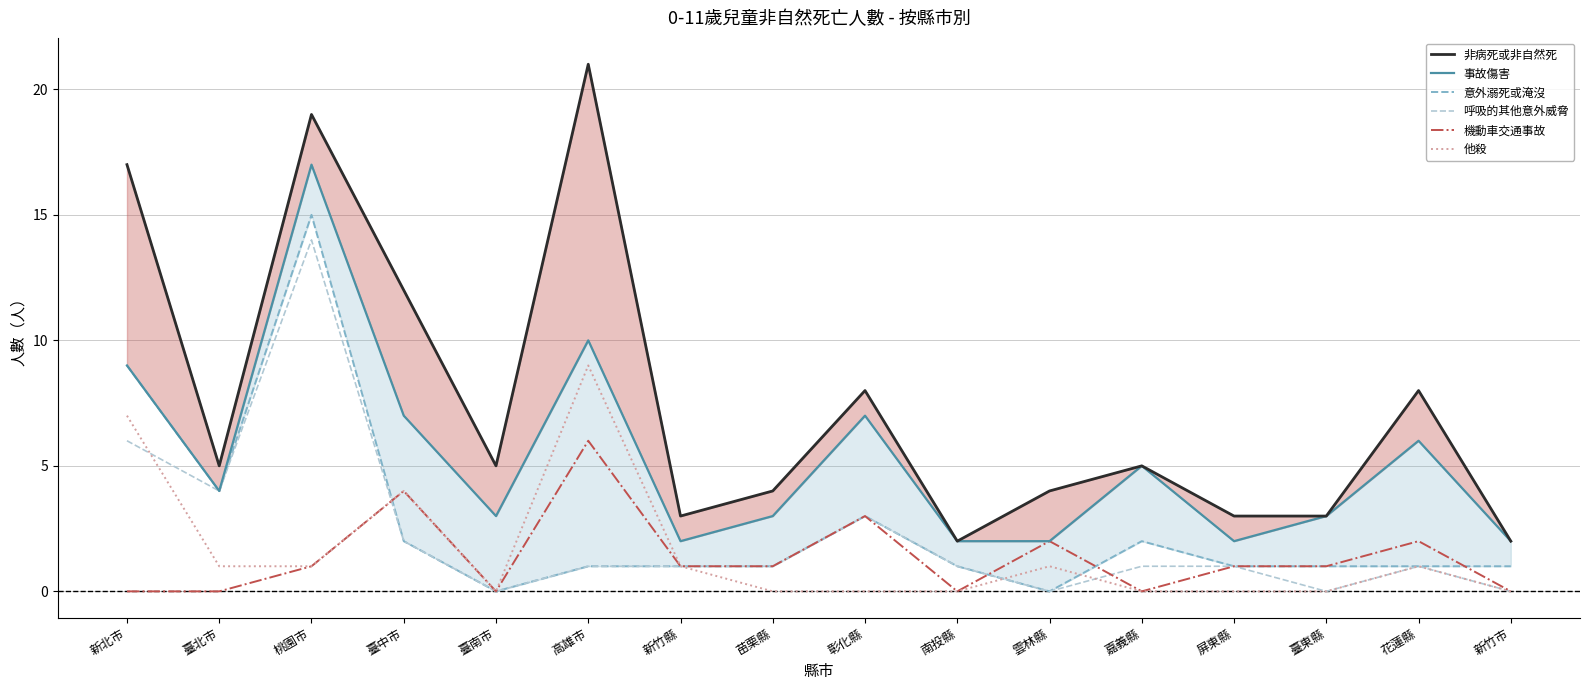

The 非病死或非自然死 series shows 19 at 桃園市. True or false?

True